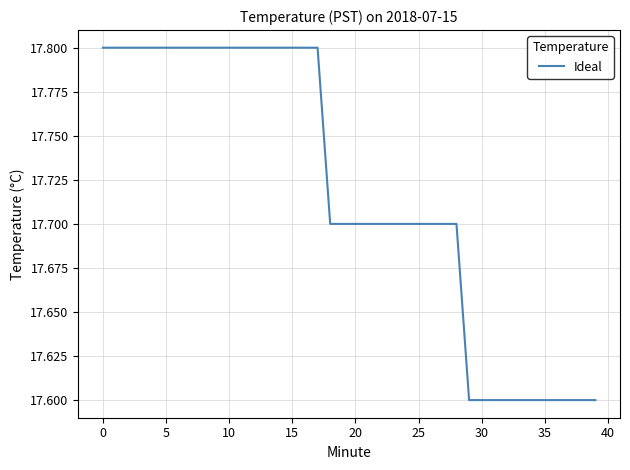

Count the number of data series in this chart.

1